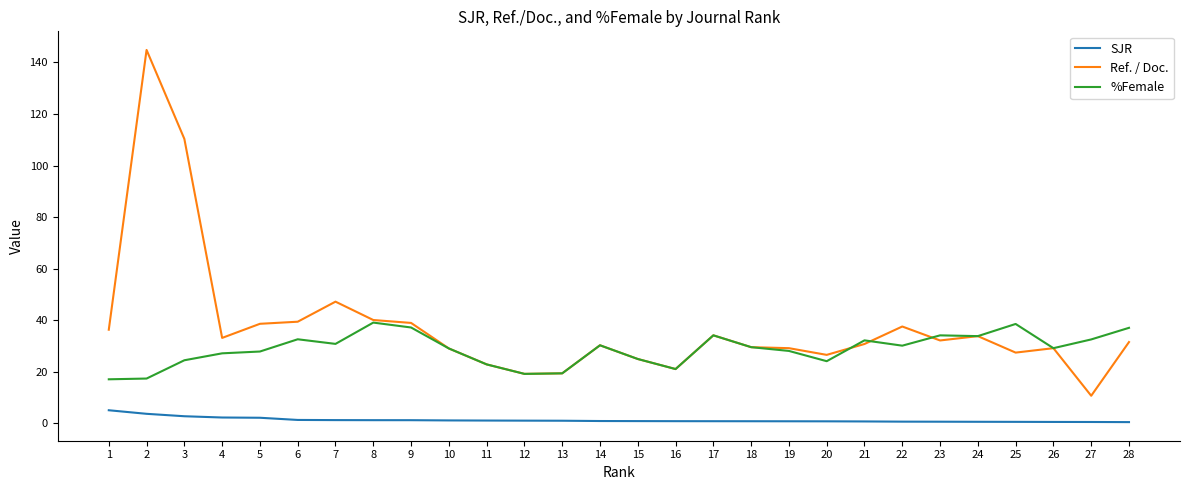

What is the maximum value for SJR?

5.1